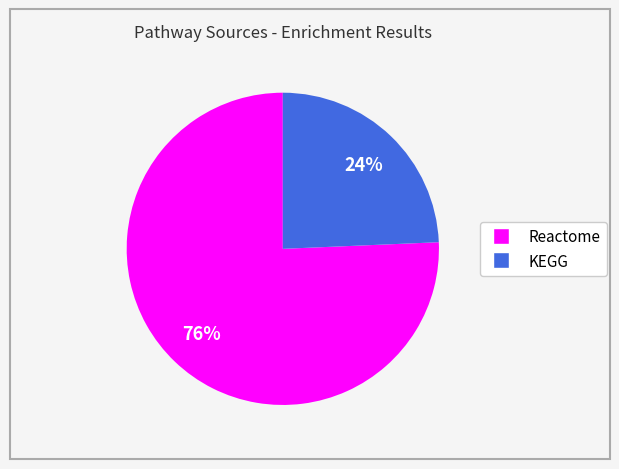

How many slices are in this pie chart?

2